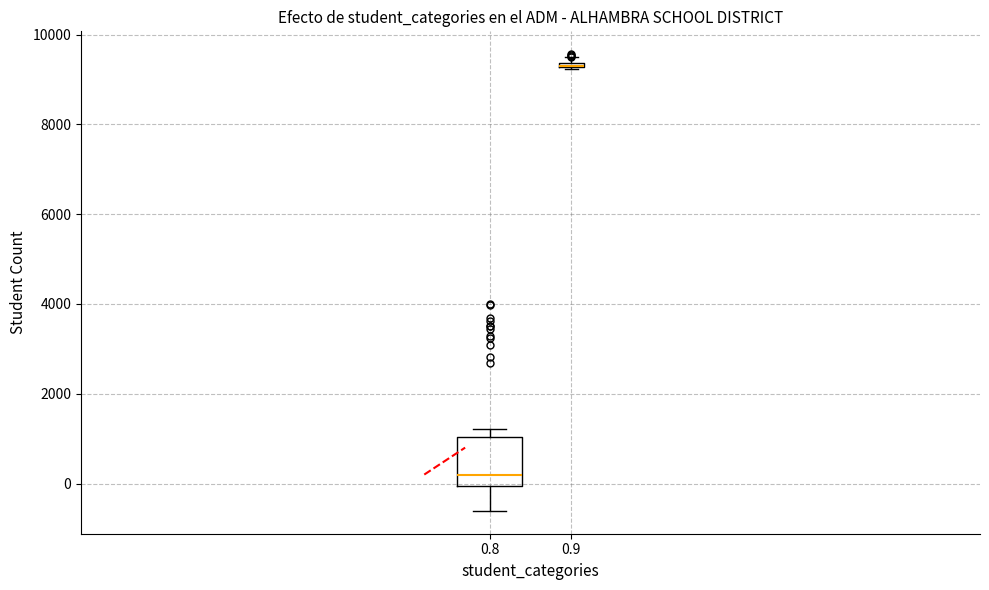

Comparing the boxes themselves (not the whiskers), which one is the tallest?

0.8